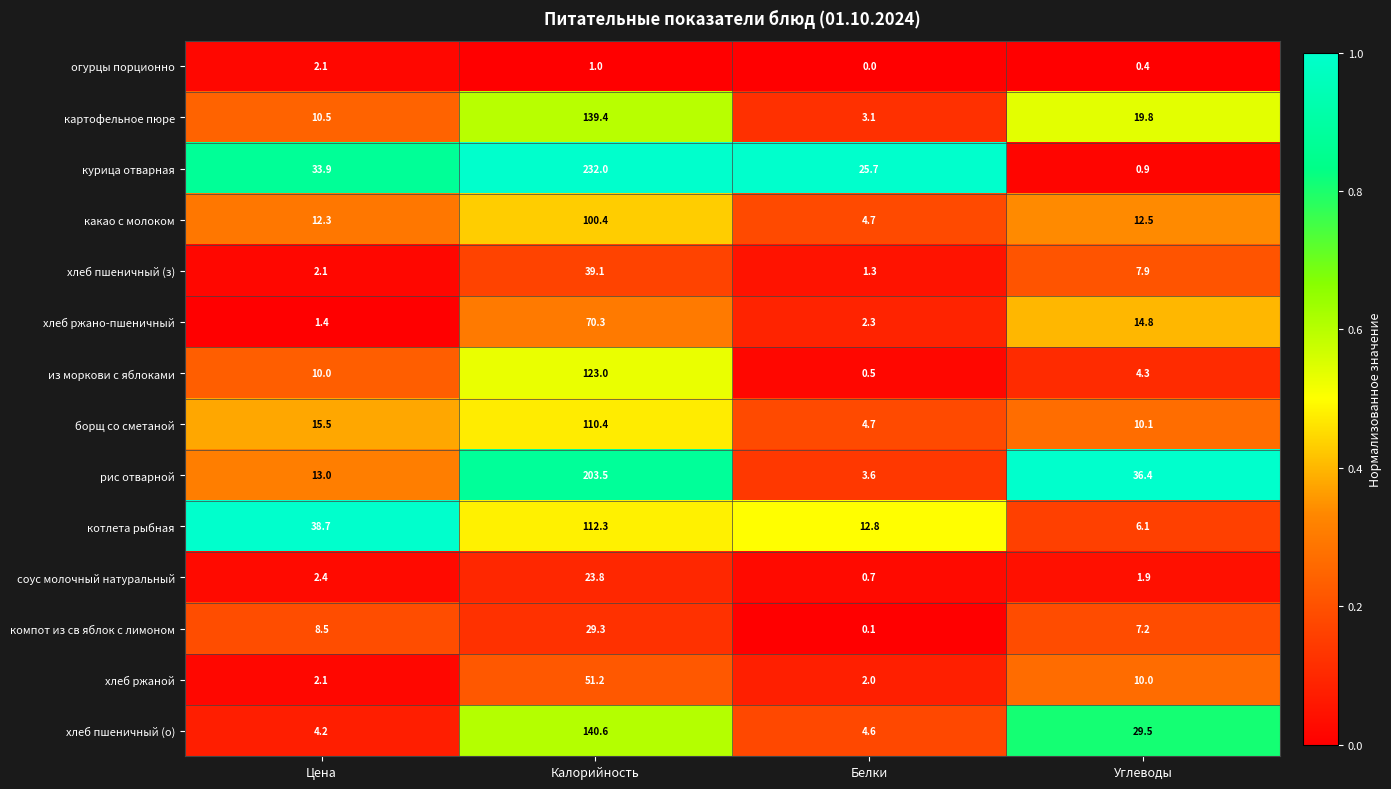

What is the total value across all series at Углеводы?

161.8